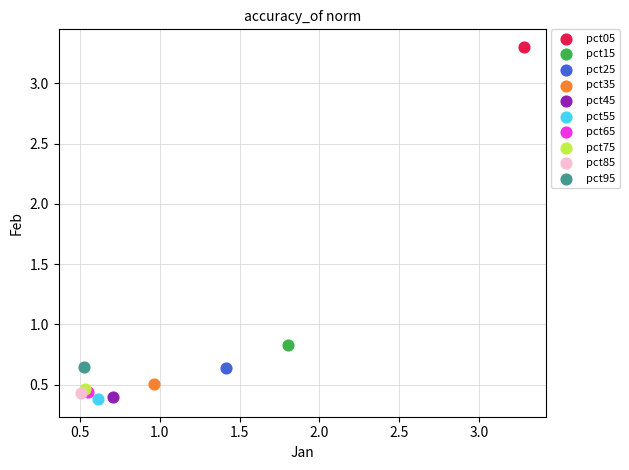

Which series reaches the maximum Y coordinate?

pct05